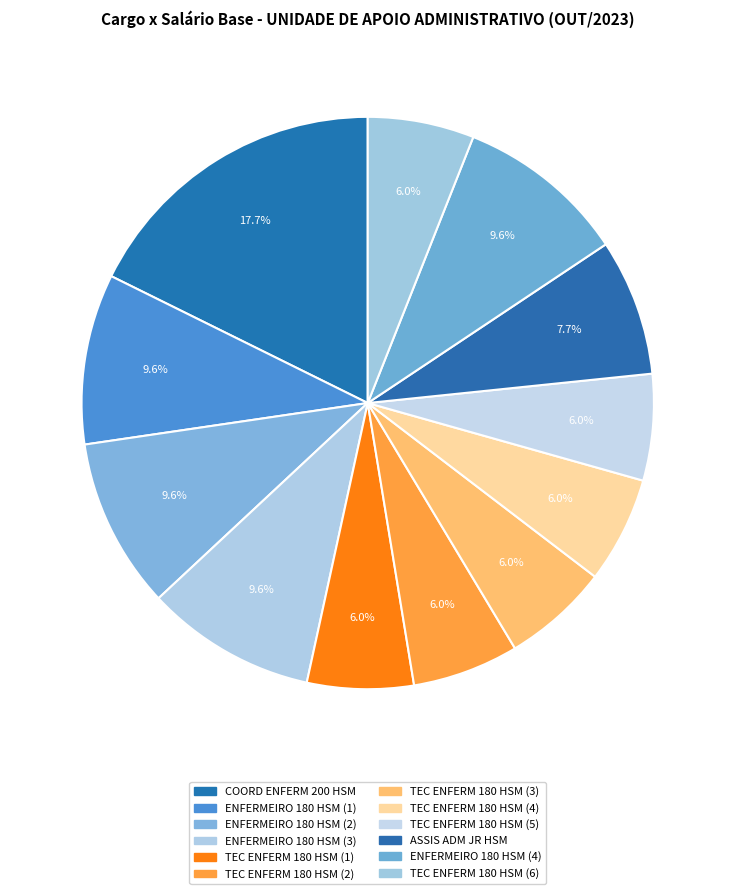

How many slices are in this pie chart?

12